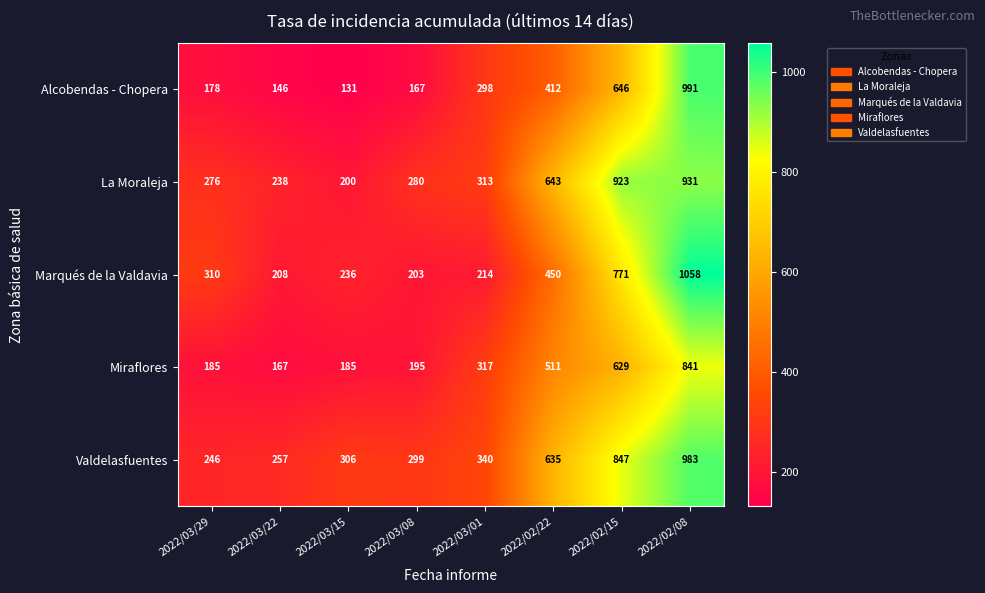

The Marqués de la Valdavia series shows 208 at 2022/03/22. True or false?

True